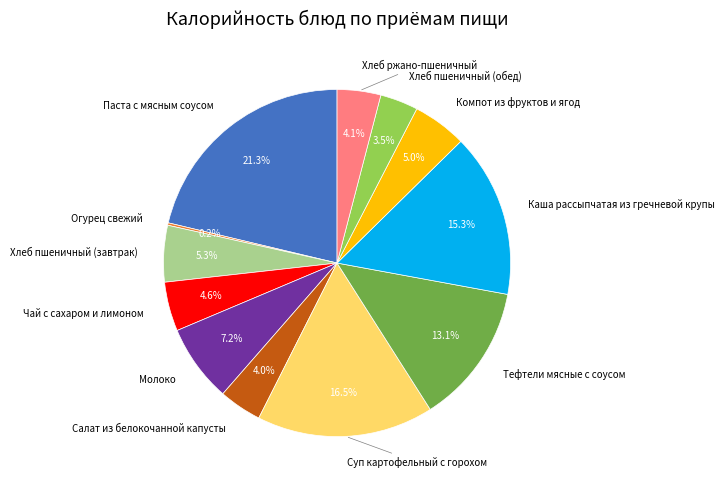

Does any single category account for the majority?

No